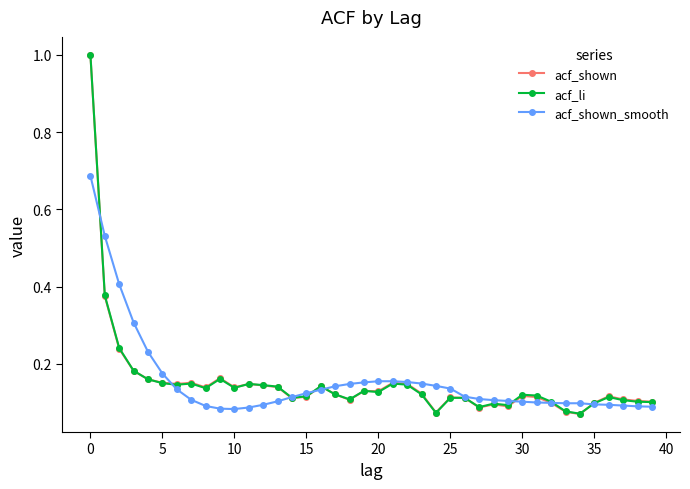

At how many categories does at least one series exceed 0?

40